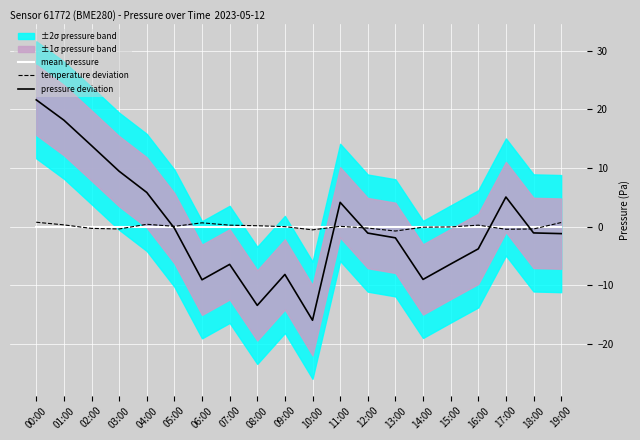

What is the sum of the temperature deviation values at 06:00 and 16:00?

0.9